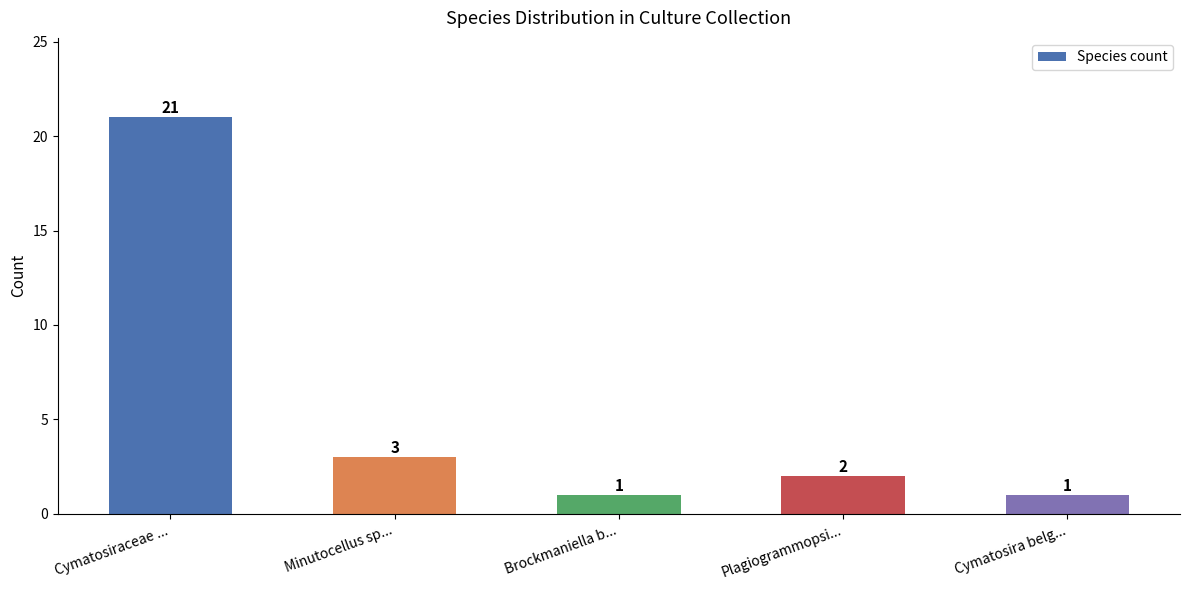

At which category does the chart reach its peak across all series?

Cymatosiraceae ...